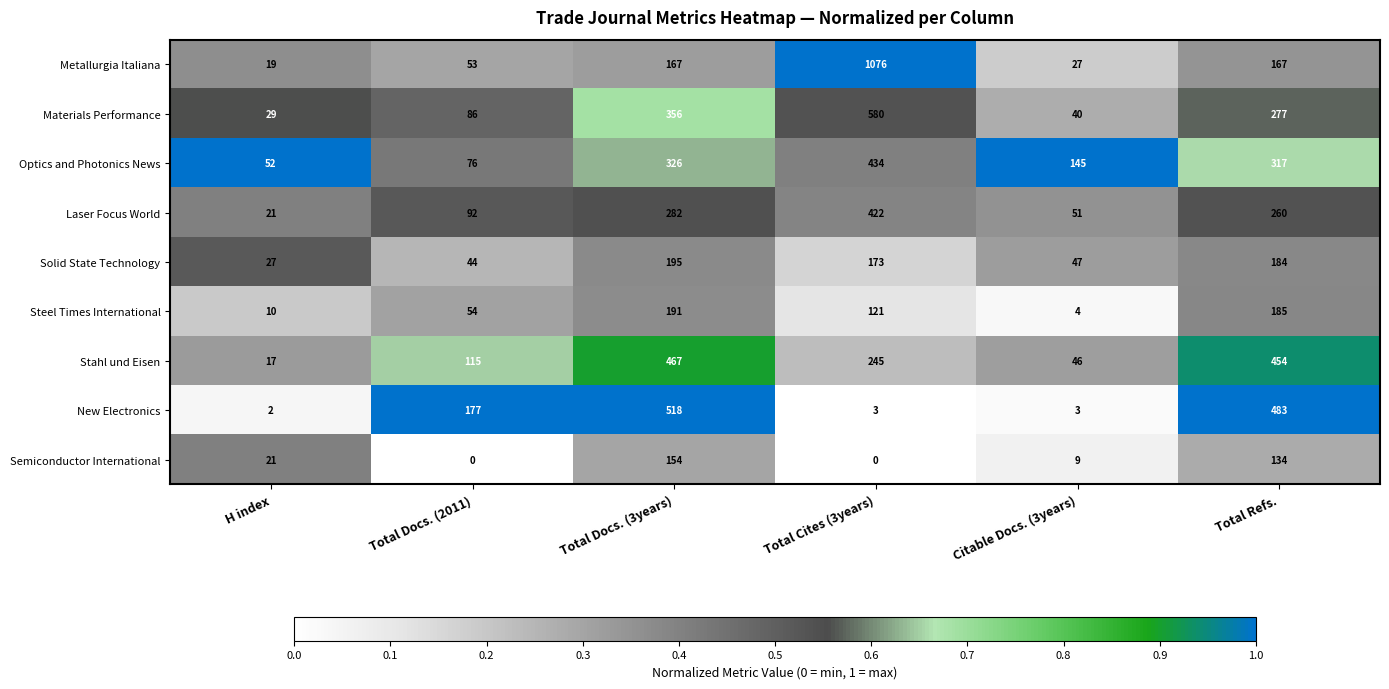

True or false: Solid State Technology has a value of 107 at Total Cites (3years).

False